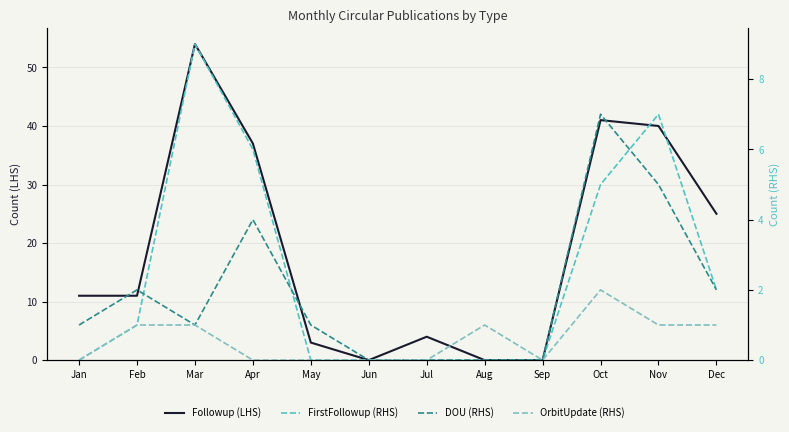

Is the value of FirstFollowup (RHS) at Jul greater than the value of OrbitUpdate (RHS) at Jan?

No